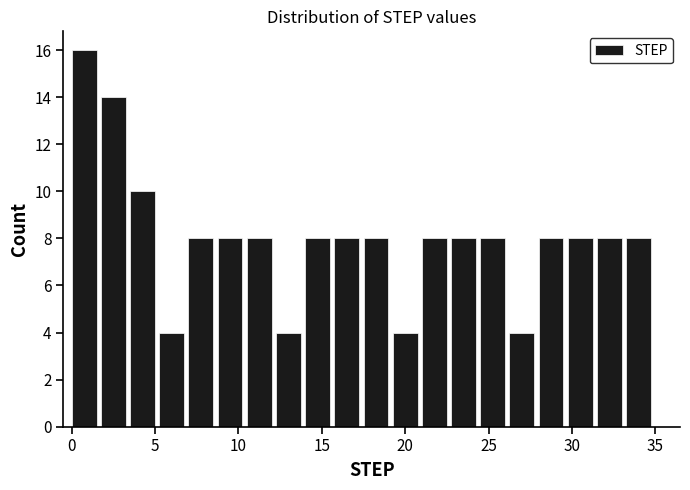

Read against the x-axis, roughly where is the centre of the tallest bar?

0.5